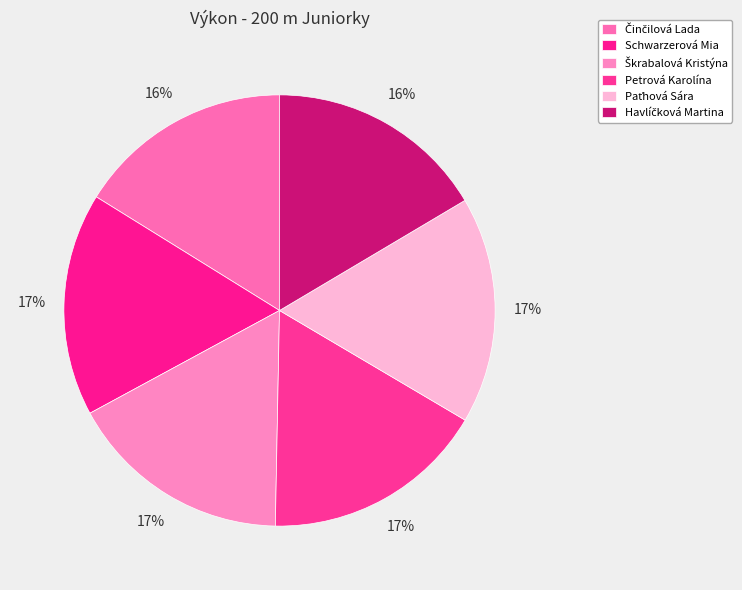

Which has a higher value, Schwarzerová Mia or Činčilová Lada?

Schwarzerová Mia